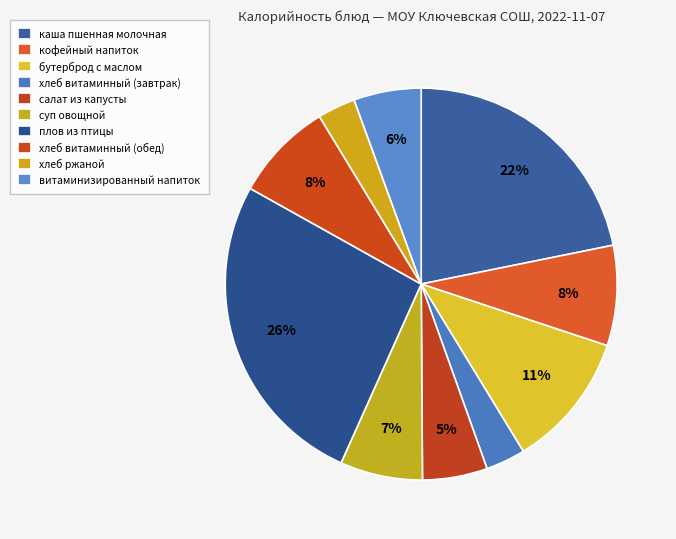

What is the largest slice in the pie chart?

плов из птицы